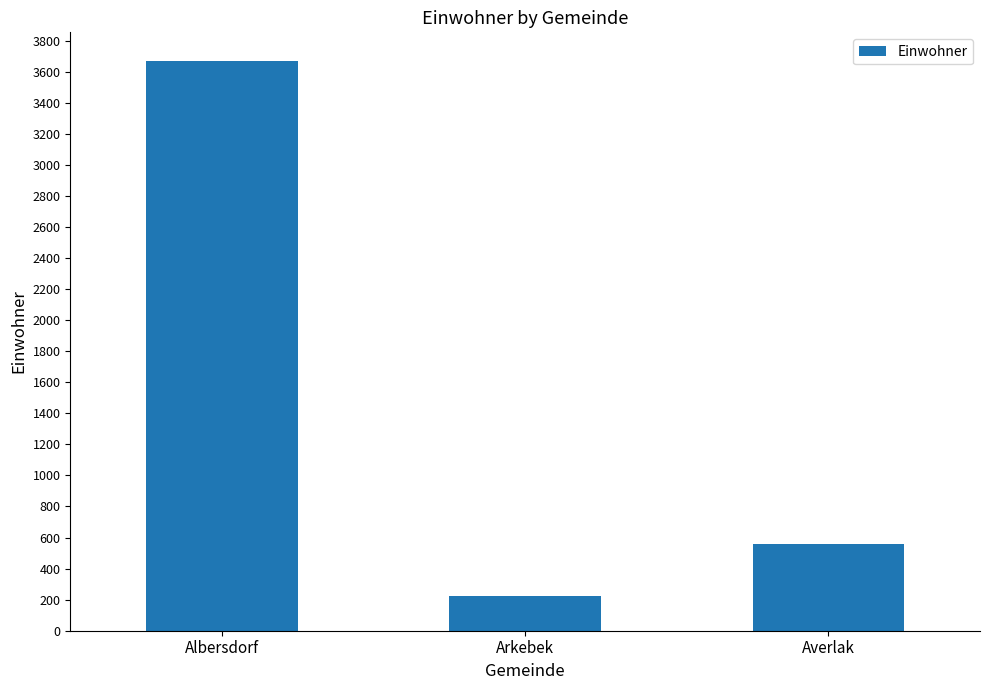

List the labels in order of value, smallest first.

Arkebek, Averlak, Albersdorf